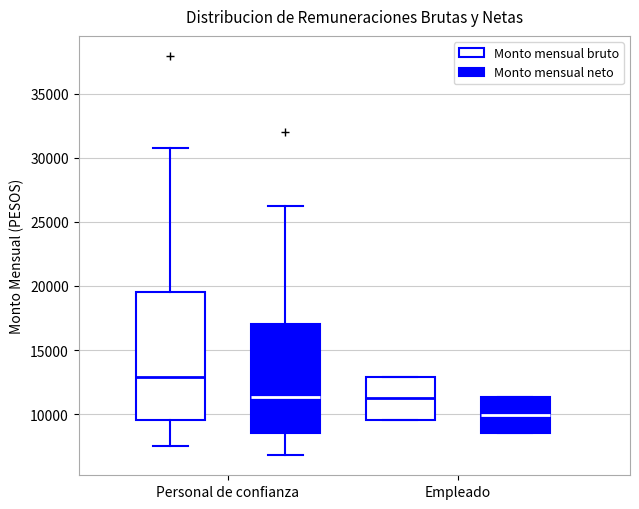

Where is the upper edge of the box for Empleado (Monto mensual neto) on the y-axis? The values are not printed on the chart, so give them approximately, as read against the axis.

11500